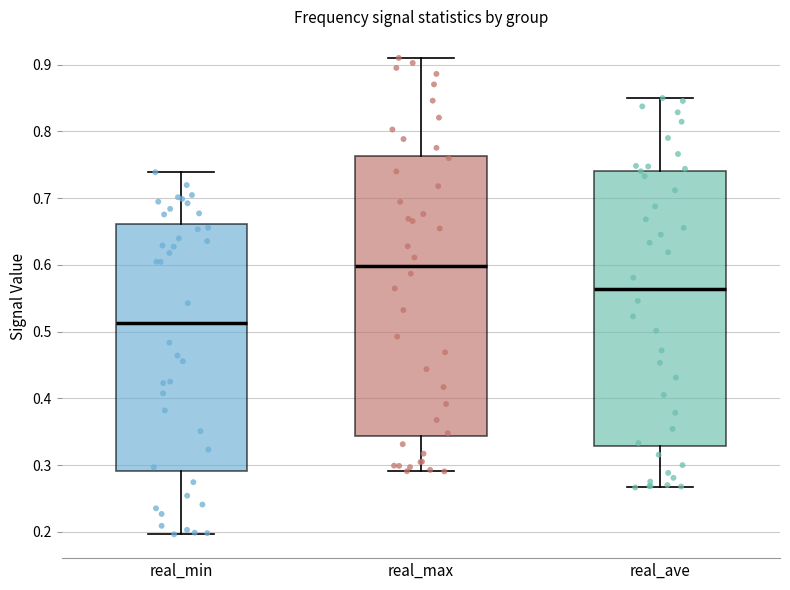

Which box's median line is the lowest?

real_min